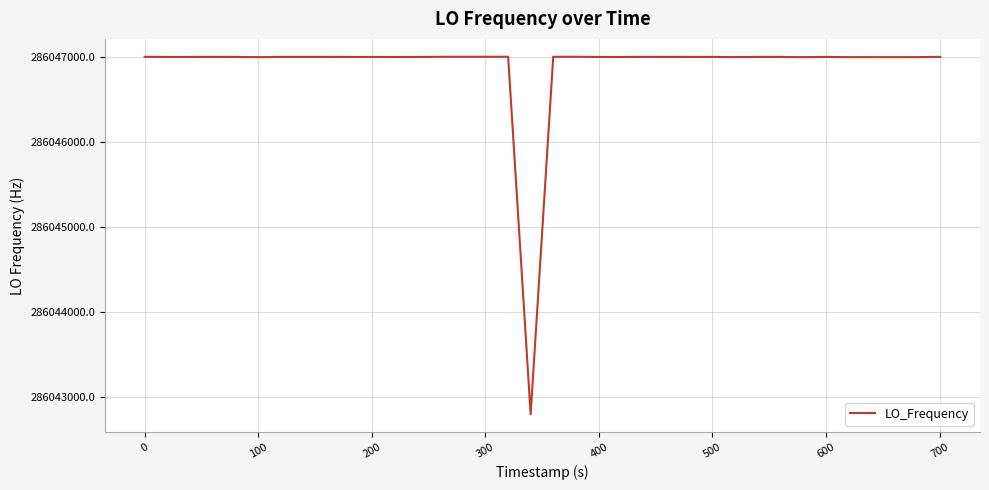

What is the maximum value shown in the chart?

286047001.1